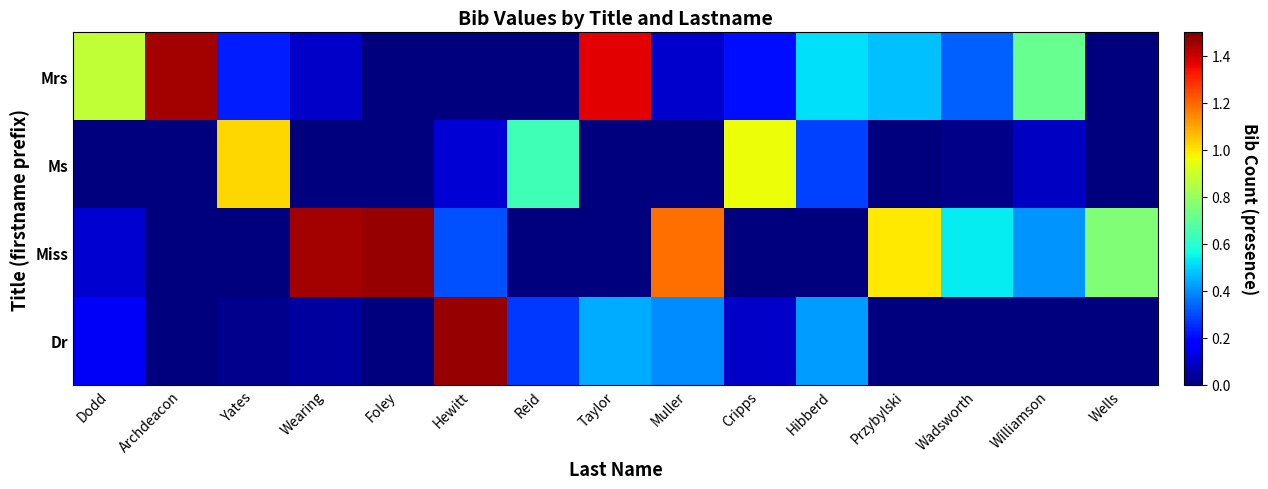

How many series are shown in this chart?

4